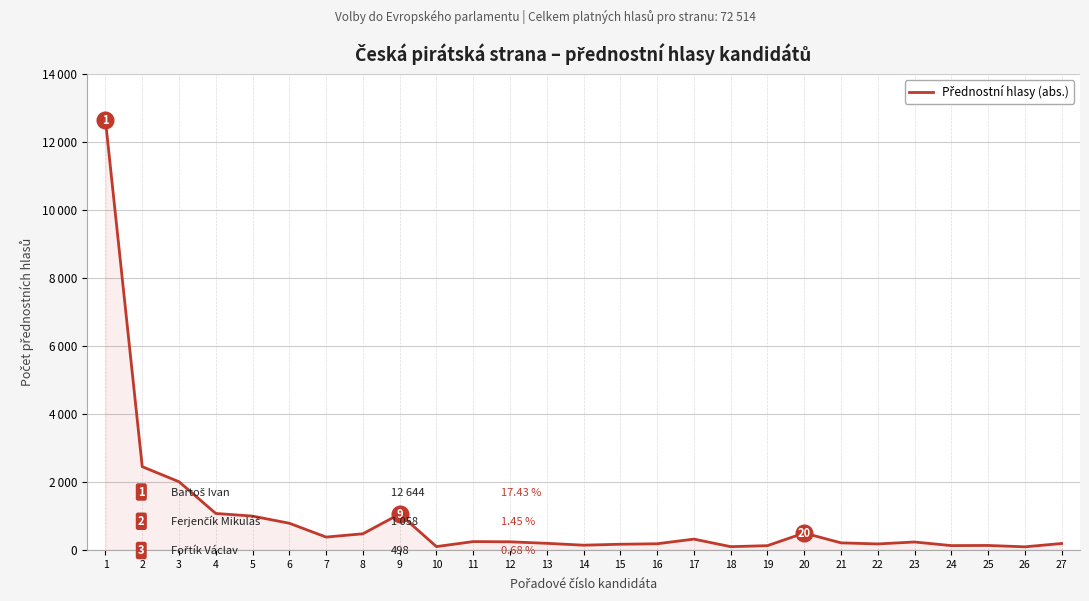

The value at 25 is 223. True or false?

False